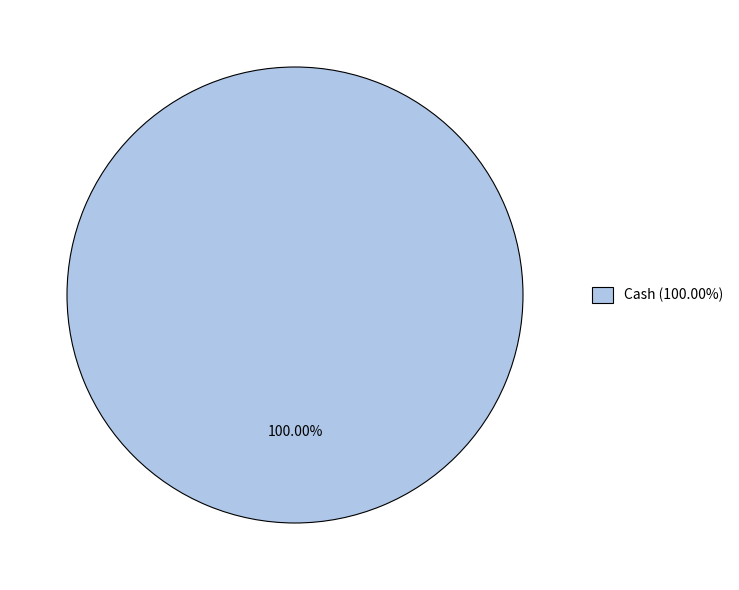

Is there any slice that represents more than half of the pie?

Yes